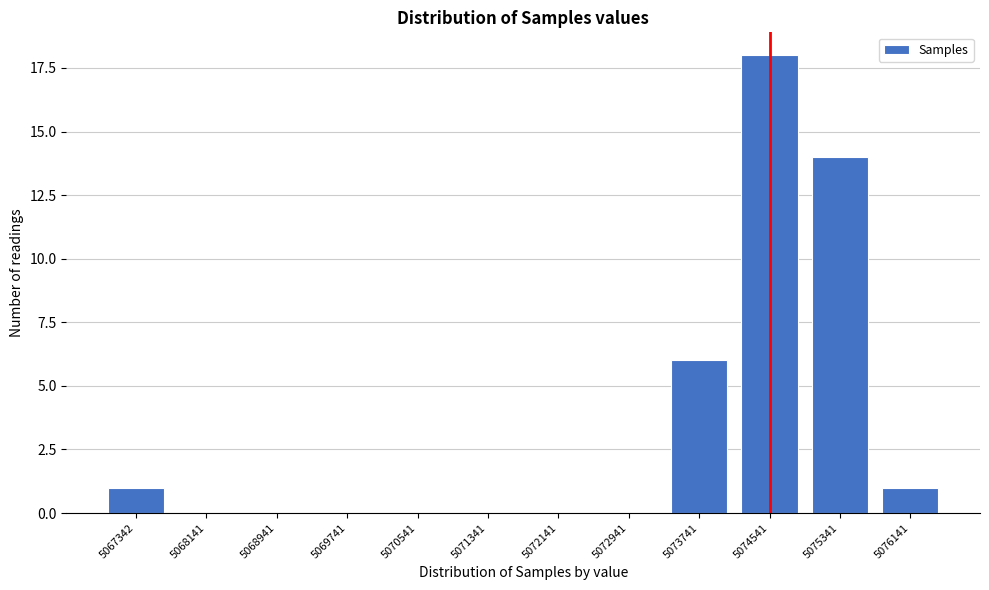

Reading left to right, what are all the values shown in this chart?

5067342=1	5068141=0	5068941=0	5069741=0	5070541=0	5071341=0	5072141=0	5072941=0	5073741=6	5074541=18	5075341=14	5076141=1